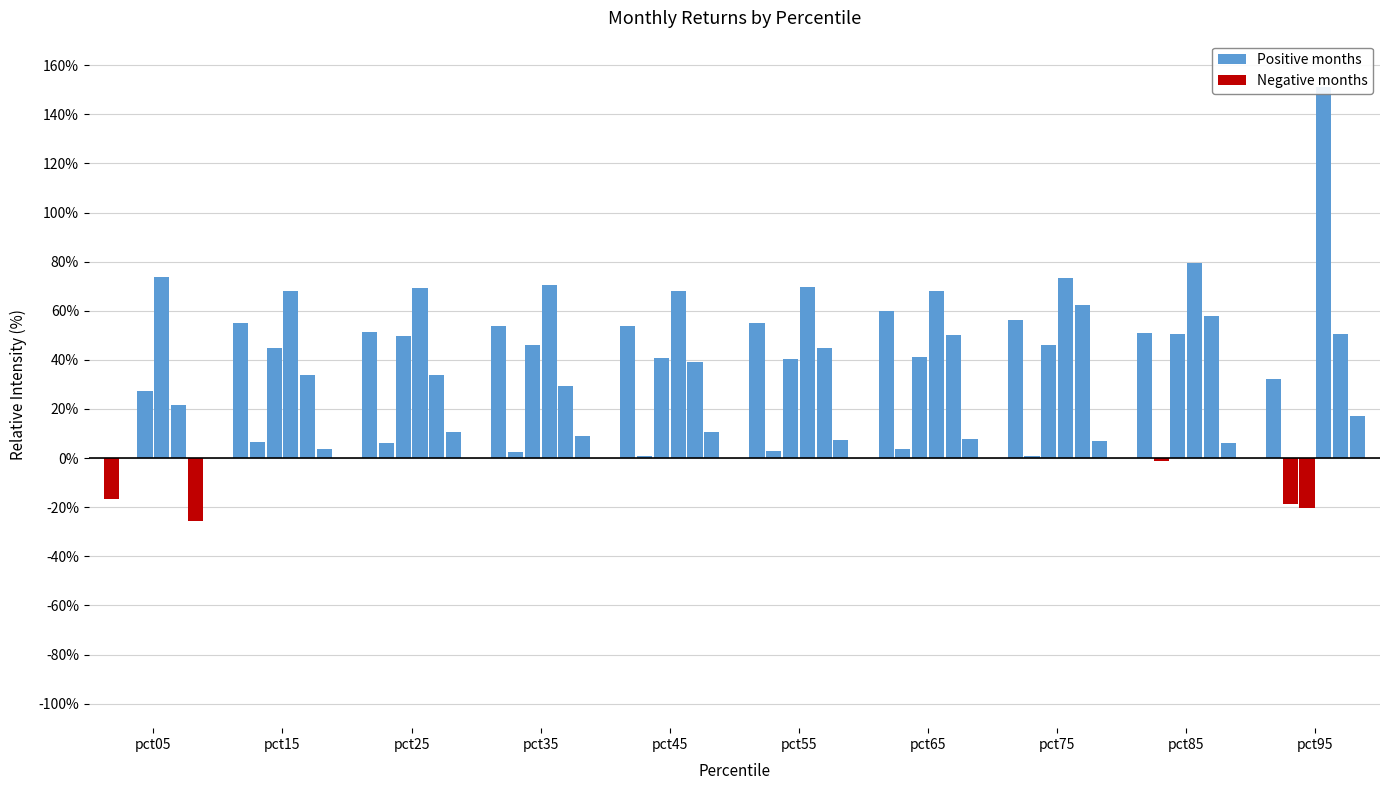

Is the value of Jan at pct45 greater than the value of Apr at pct35?

No